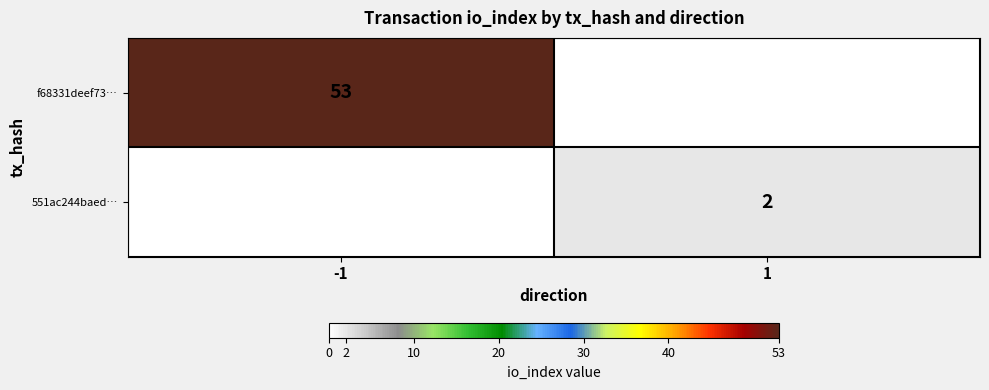

Is it true that f68331deef73… equals 87 at -1?

False